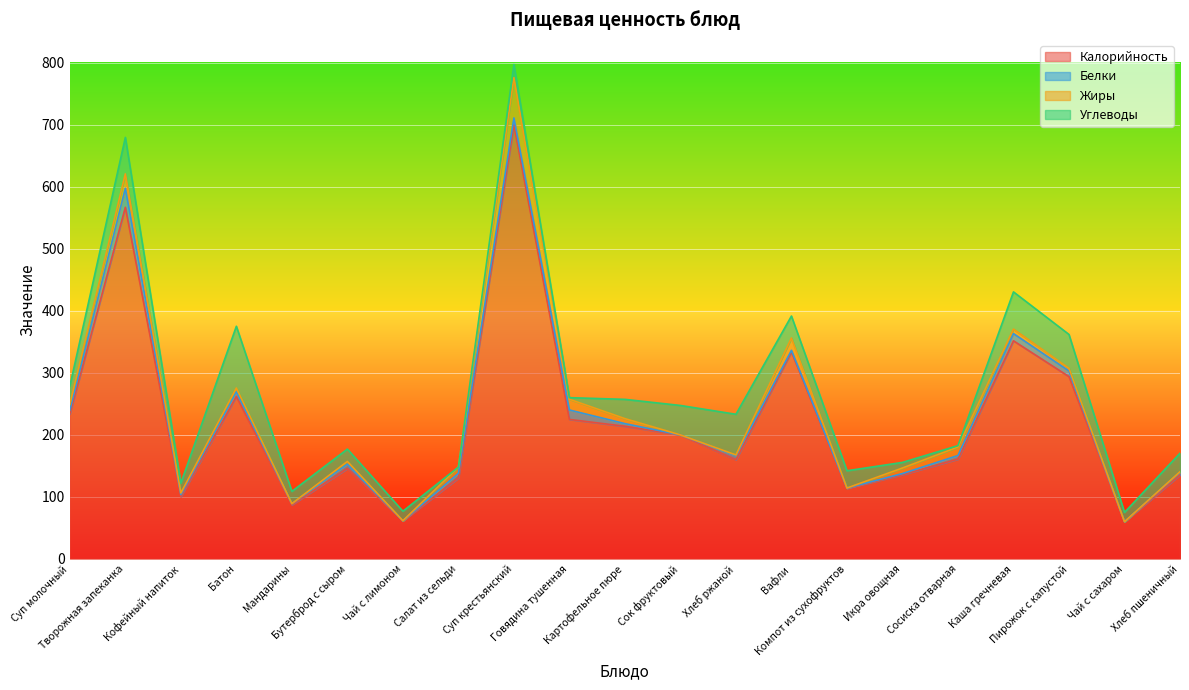

What is the label of the 10th point from the left?

Говядина тушенная